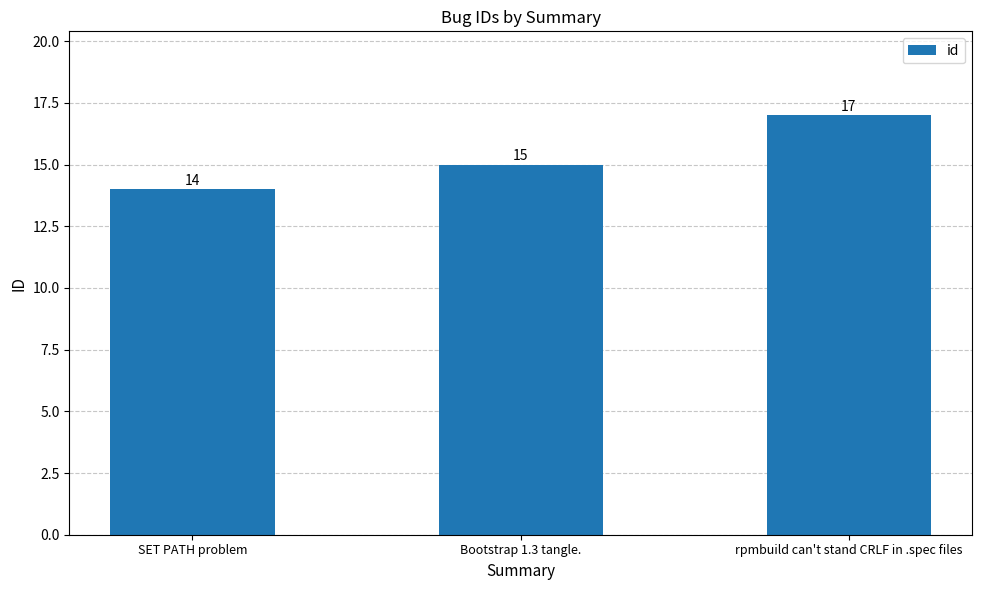

List the labels in order of value, largest first.

rpmbuild can't stand CRLF in .spec files, Bootstrap 1.3 tangle., SET PATH problem